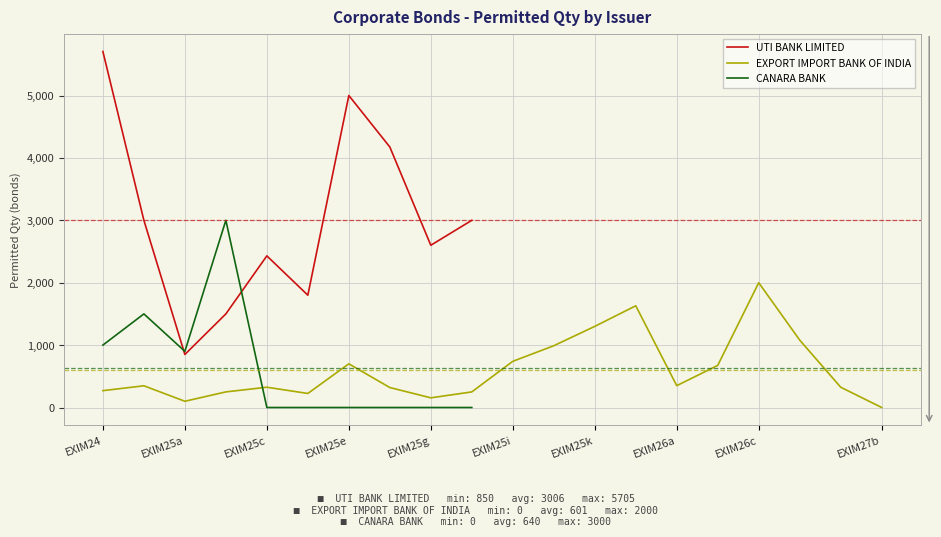

Count the number of categories in the chart.

20